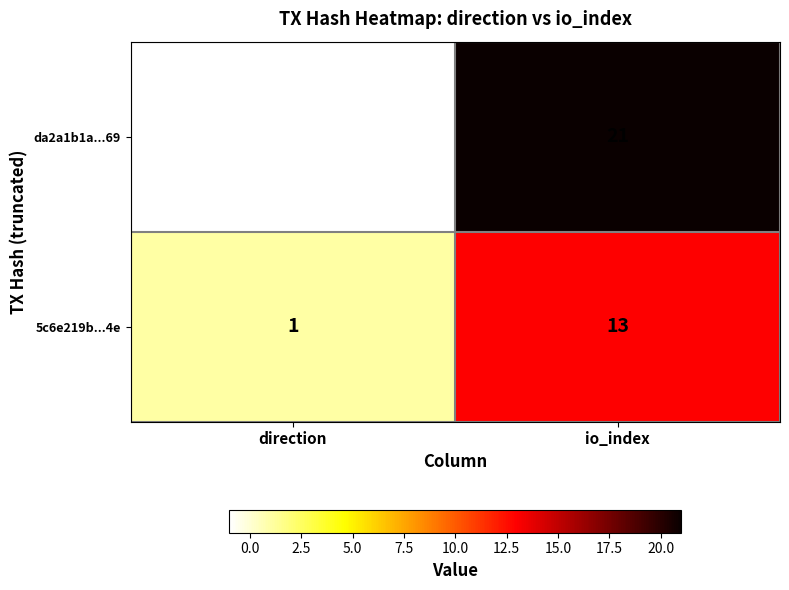

List the series in order of their overall mean, lowest first.

5c6e219b...4e, da2a1b1a...69